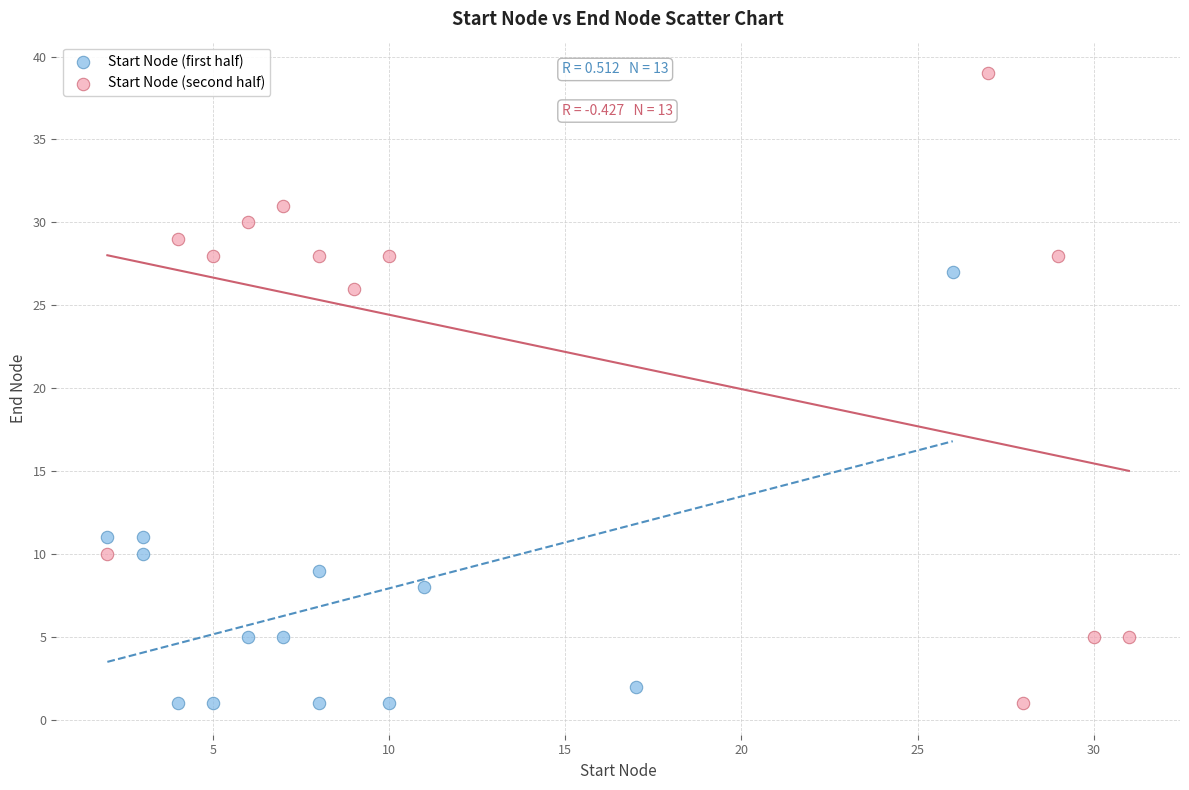

Which series has the widest spread of Y values?

Start Node (second half)